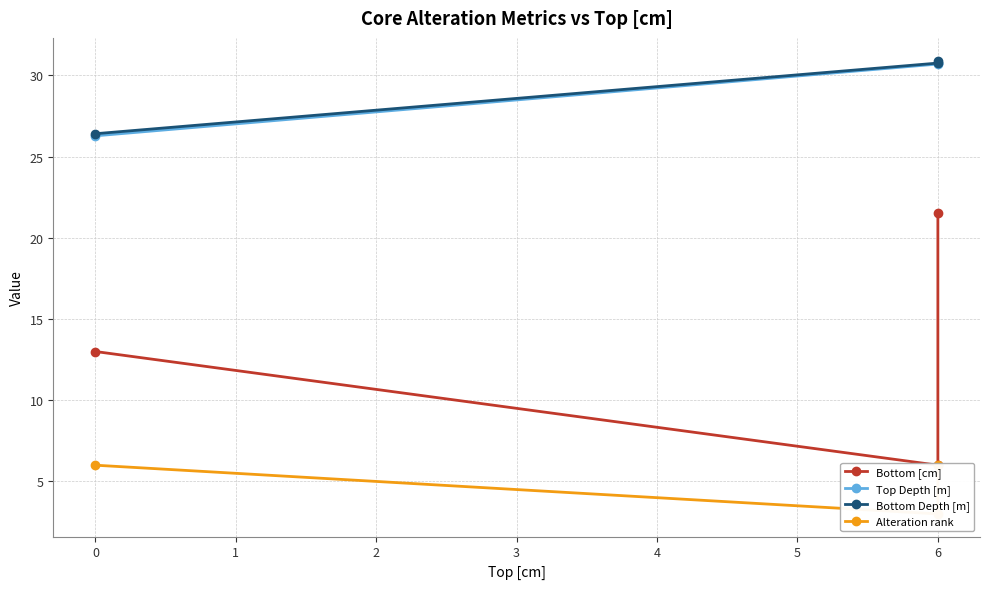

What is the minimum value for Bottom Depth [m]?

26.4